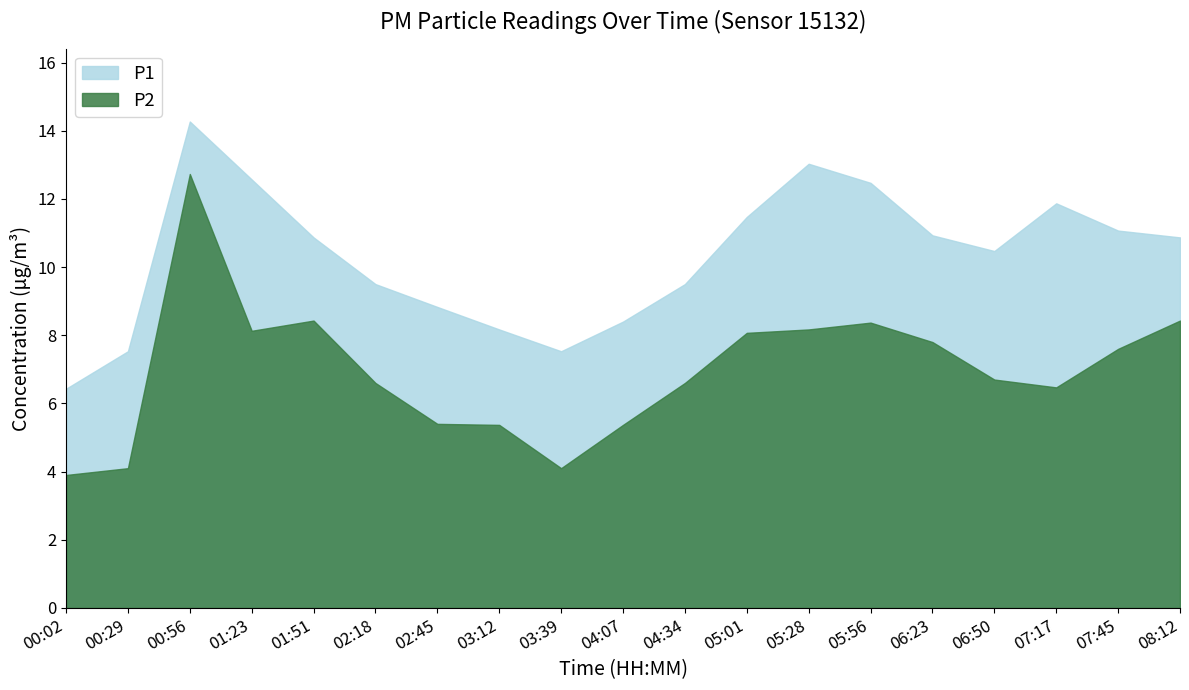

What is the label of the 6th point from the right?

05:56